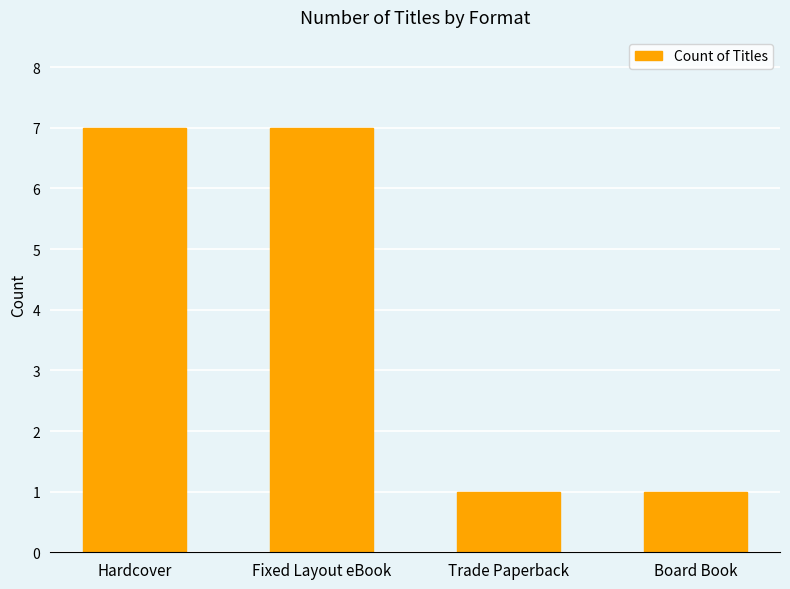

What is the label of the 1st bar from the right?

Board Book